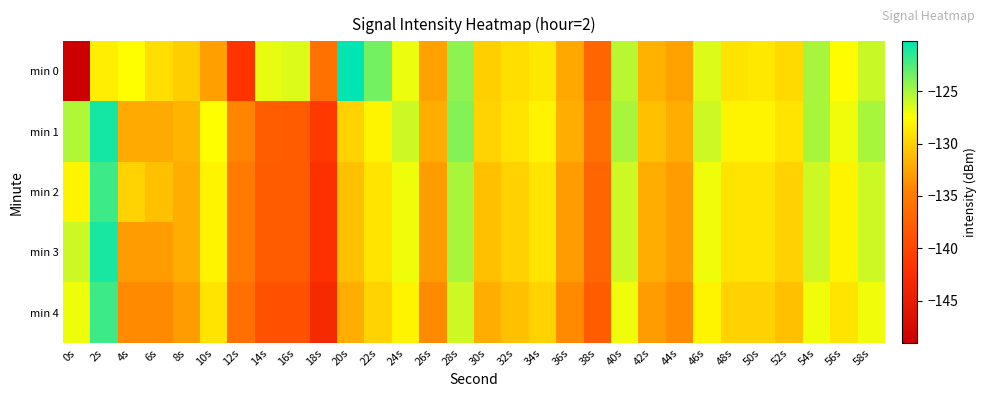

Reading left to right, extract all data points from this chart.

min 0: 0s=-149.0	2s=-128.4	4s=-127.5	6s=-129.2	8s=-130.1	10s=-132.8	12s=-141.8	14s=-126.8	16s=-126.4	18s=-136.0	20s=-120.2	22s=-123.6	24s=-126.9	26s=-132.7	28s=-124.2	30s=-130.1	32s=-129.3	34s=-128.7	36s=-132.3	38s=-137.0	40s=-125.4	42s=-131.8	44s=-132.6	46s=-126.5	48s=-128.9	50s=-128.7	52s=-129.5	54s=-125.1	56s=-127.6	58s=-125.9
min 1: 0s=-125.2	2s=-120.8	4s=-132.3	6s=-132.3	8s=-131.6	10s=-127.5	12s=-134.3	14s=-137.9	16s=-137.9	18s=-141.2	20s=-130.0	22s=-128.0	24s=-126.0	26s=-132.0	28s=-124.0	30s=-130.0	32s=-129.0	34s=-128.0	36s=-132.0	38s=-136.0	40s=-125.0	42s=-131.0	44s=-132.0	46s=-126.0	48s=-128.0	50s=-128.0	52s=-129.0	54s=-125.0	56s=-127.0	58s=-125.0
min 2: 0s=-128.0	2s=-122.0	4s=-130.0	6s=-131.0	8s=-132.0	10s=-128.0	12s=-135.0	14s=-138.0	16s=-138.0	18s=-142.0	20s=-131.0	22s=-129.0	24s=-127.0	26s=-133.0	28s=-125.0	30s=-131.0	32s=-130.0	34s=-129.0	36s=-133.0	38s=-137.0	40s=-126.0	42s=-132.0	44s=-133.0	46s=-127.0	48s=-129.0	50s=-129.0	52s=-130.0	54s=-126.0	56s=-128.0	58s=-126.0
min 3: 0s=-126.0	2s=-121.0	4s=-133.0	6s=-133.0	8s=-132.0	10s=-128.0	12s=-135.0	14s=-138.0	16s=-138.0	18s=-142.0	20s=-131.0	22s=-129.0	24s=-127.0	26s=-133.0	28s=-125.0	30s=-131.0	32s=-130.0	34s=-129.0	36s=-133.0	38s=-137.0	40s=-126.0	42s=-132.0	44s=-133.0	46s=-127.0	48s=-129.0	50s=-129.0	52s=-130.0	54s=-126.0	56s=-128.0	58s=-126.0
min 4: 0s=-127.0	2s=-122.0	4s=-134.0	6s=-134.0	8s=-133.0	10s=-129.0	12s=-136.0	14s=-139.0	16s=-139.0	18s=-143.0	20s=-132.0	22s=-130.0	24s=-128.0	26s=-134.0	28s=-126.0	30s=-132.0	32s=-131.0	34s=-130.0	36s=-134.0	38s=-138.0	40s=-127.0	42s=-133.0	44s=-134.0	46s=-128.0	48s=-130.0	50s=-130.0	52s=-131.0	54s=-127.0	56s=-129.0	58s=-127.0